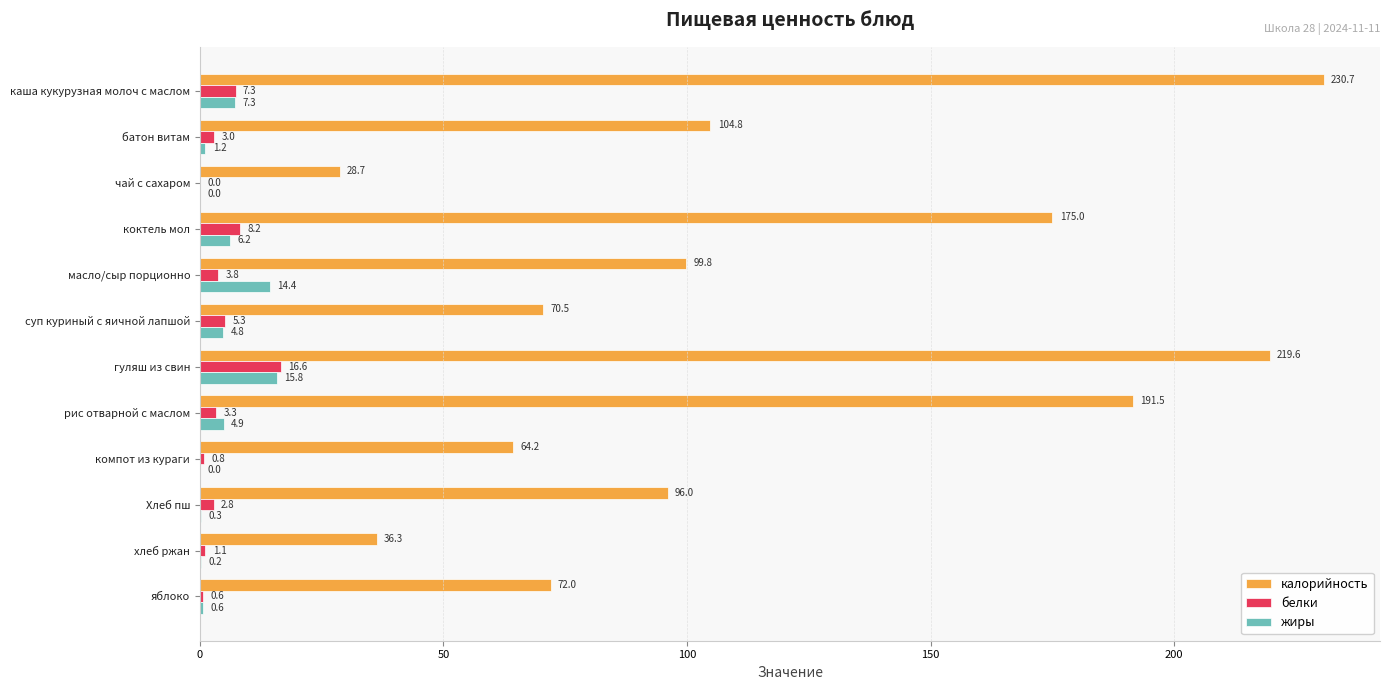

What is the sum of all жиры values?

55.7